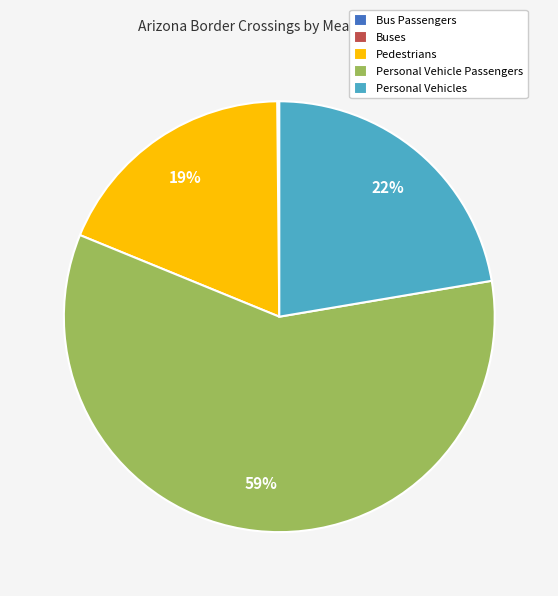

Which category has the biggest portion of the pie?

Personal Vehicle Passengers